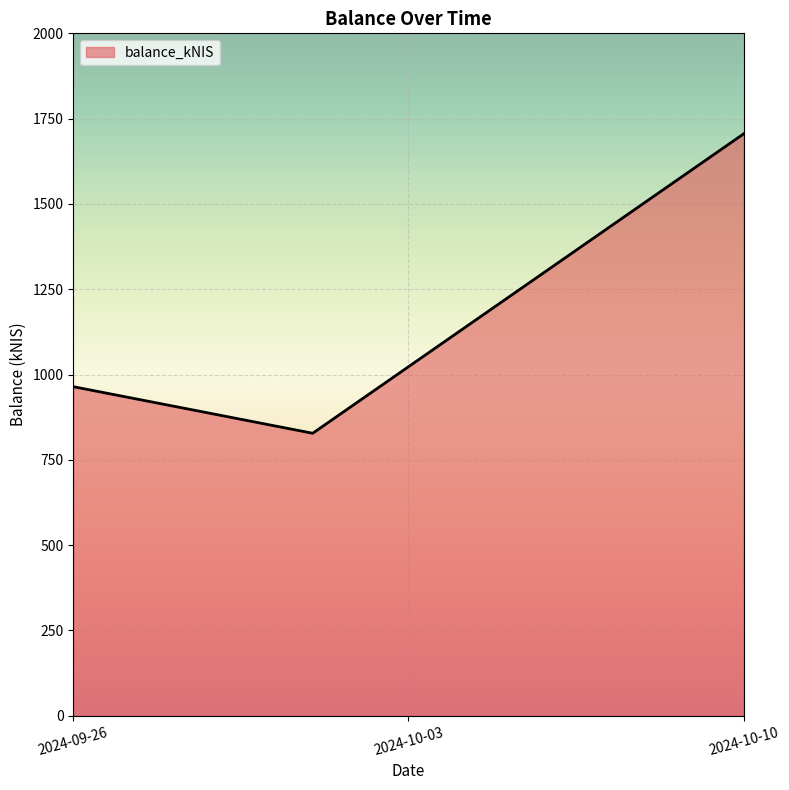

Reading right to left, extract all data points from this chart.

1705.6	827.9	964.4